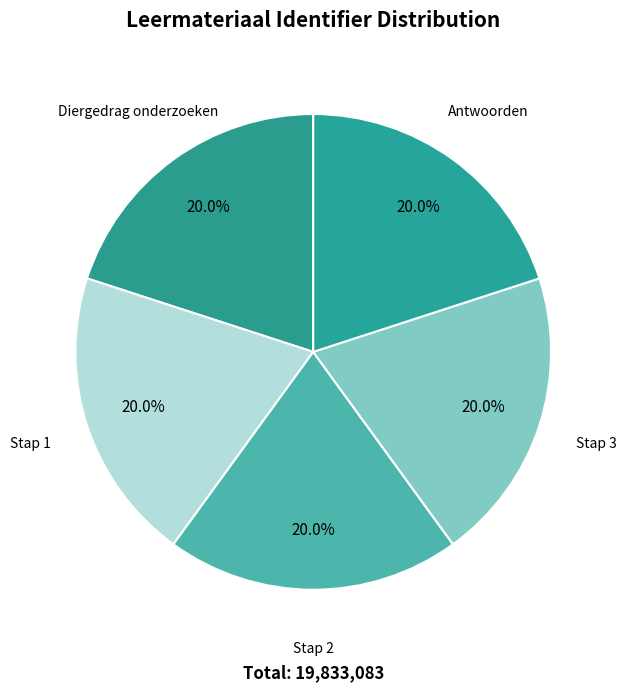

The Diergedrag onderzoeken slice represents 20% of the pie. True or false?

True